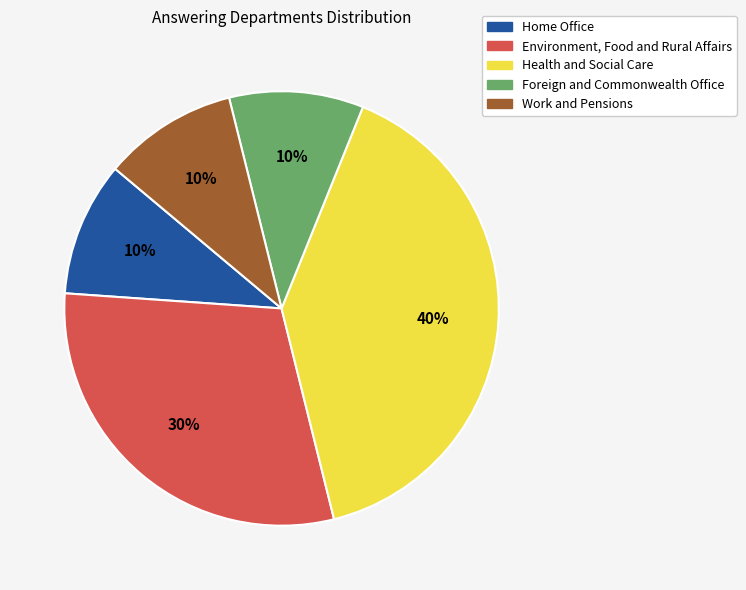

Which slice is the largest?

Health and Social Care